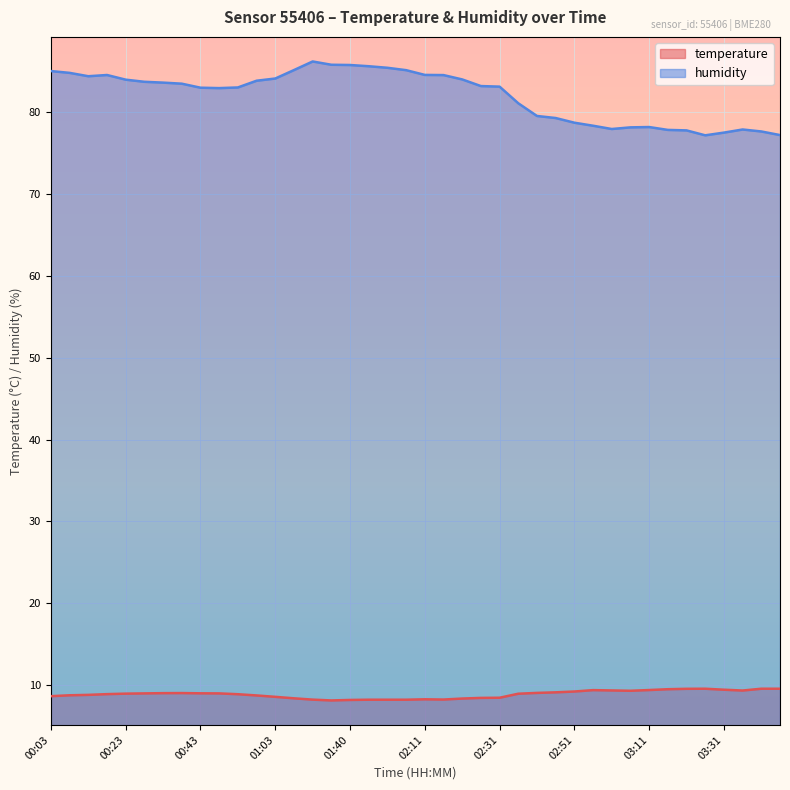

The value of temperature at 03:36 is 5.5. True or false?

False